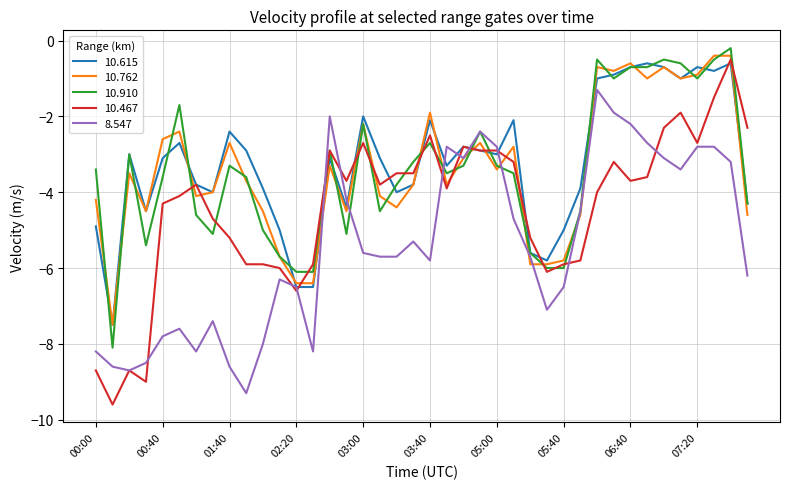

Is this an area chart (filled region under the line)?

No